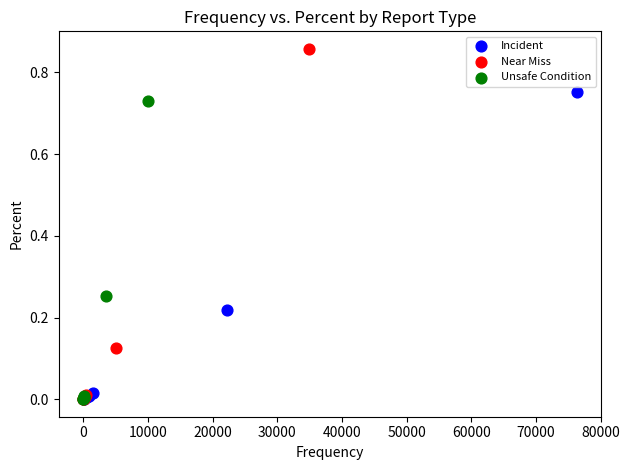

What are all the series names shown in the legend?

Incident, Near Miss, Unsafe Condition